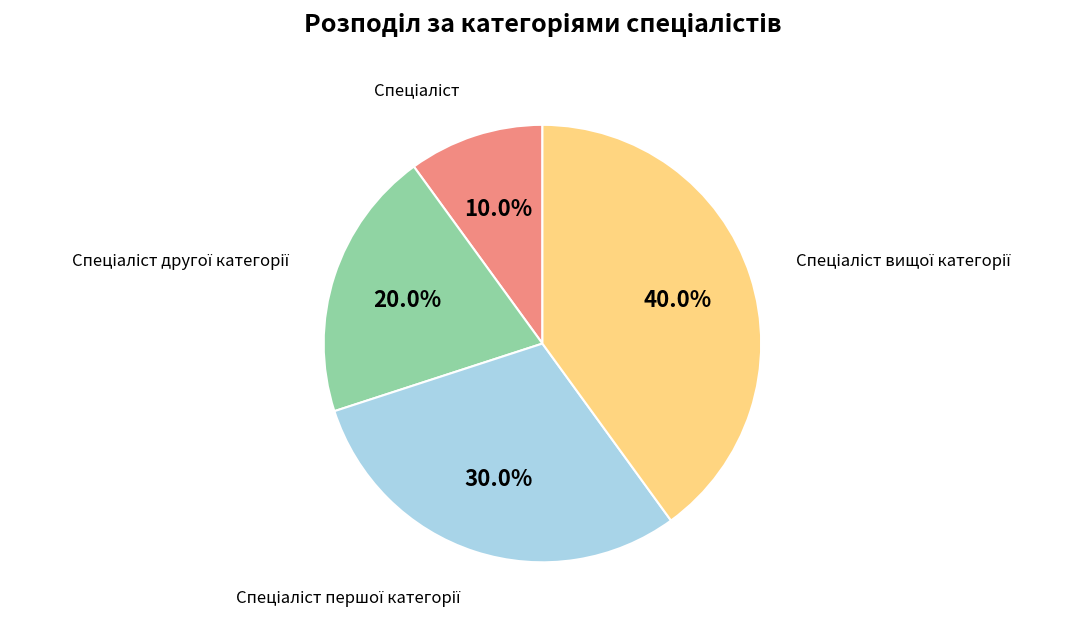

Is there a majority slice in this chart?

No